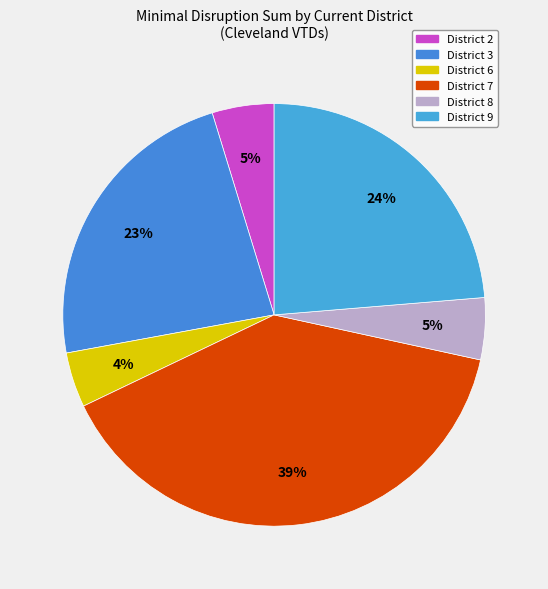

Is it true that District 2 is 13% of the pie?

False